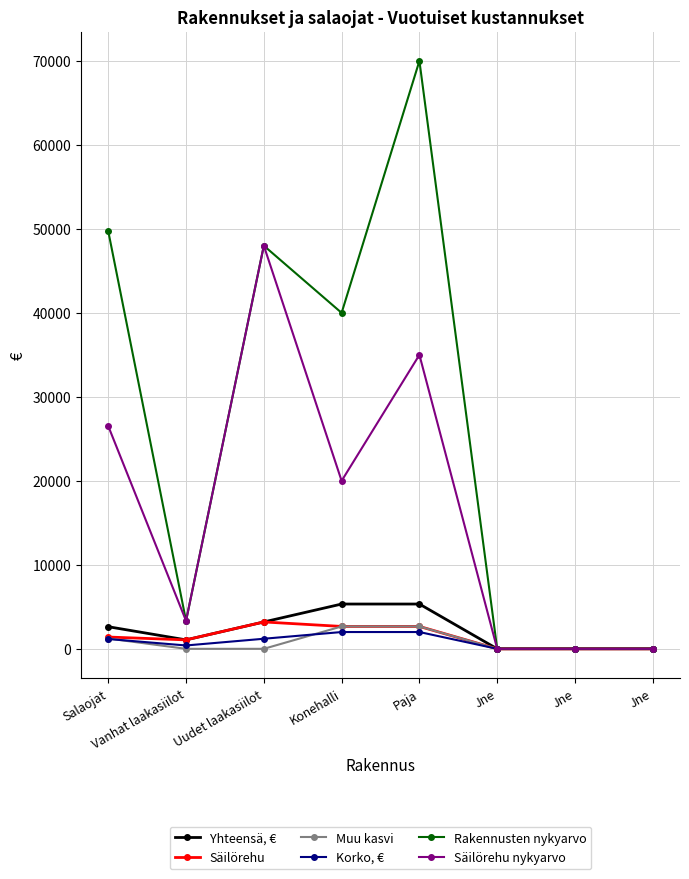

What is the average value of the Yhteensä, € series?

2195.7